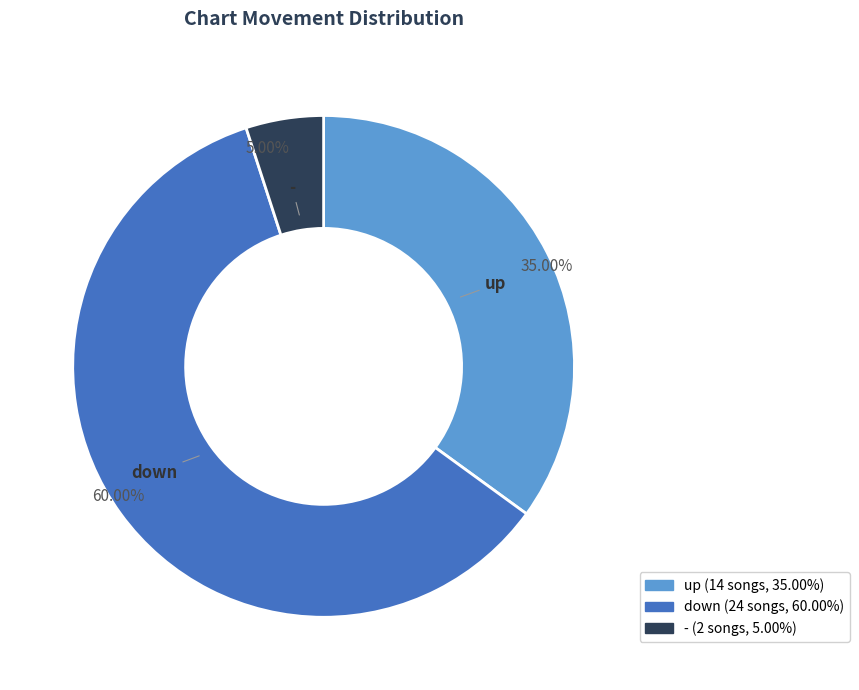

Do up and down together represent more than half of the pie?

Yes